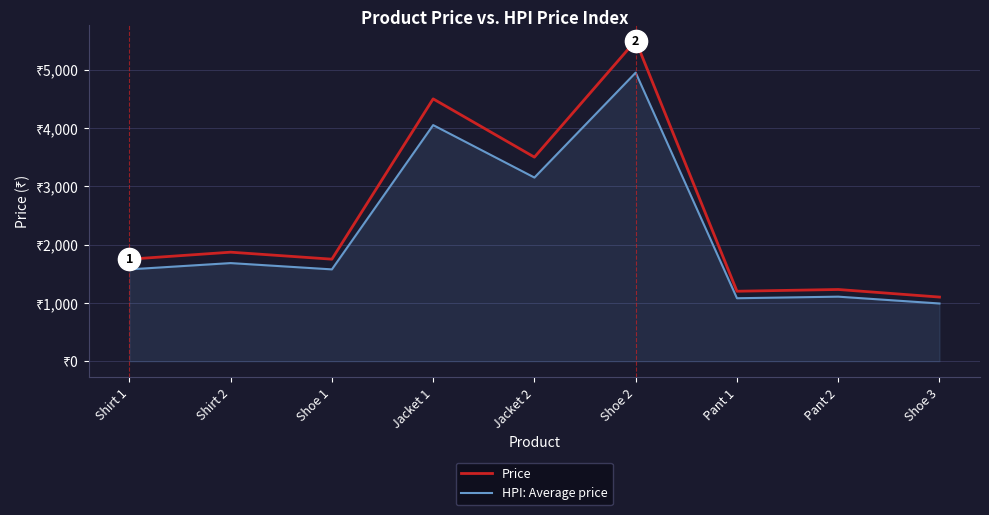

What are all the series names shown in the legend?

Price, HPI: Average price